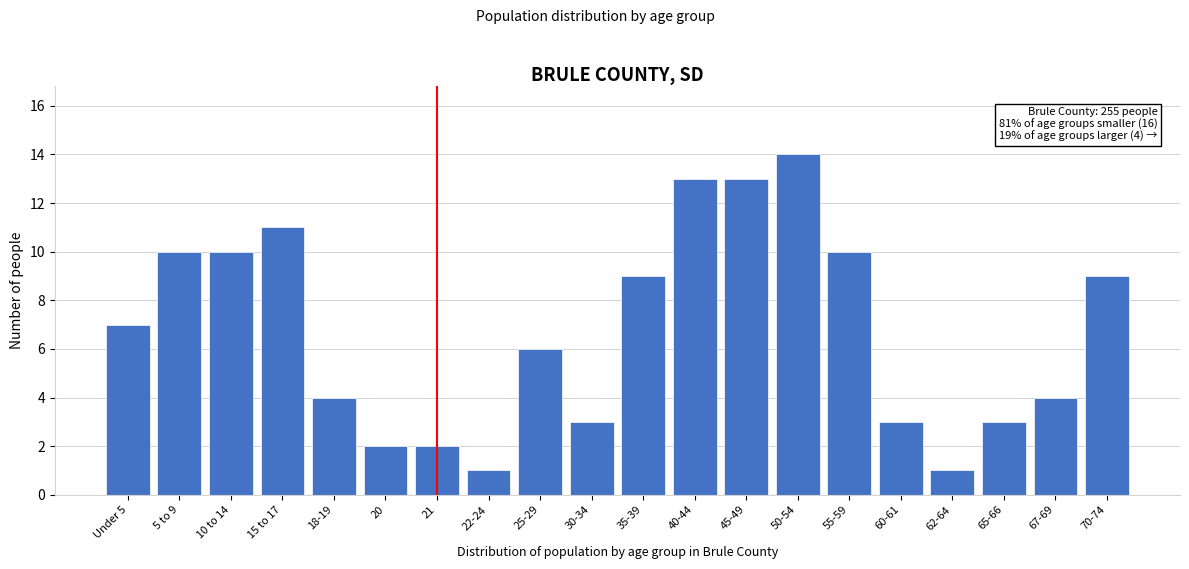

Reading right to left, extract all data points from this chart.

70-74=9	67-69=4	65-66=3	62-64=1	60-61=3	55-59=10	50-54=14	45-49=13	40-44=13	35-39=9	30-34=3	25-29=6	22-24=1	21=2	20=2	18-19=4	15 to 17=11	10 to 14=10	5 to 9=10	Under 5=7